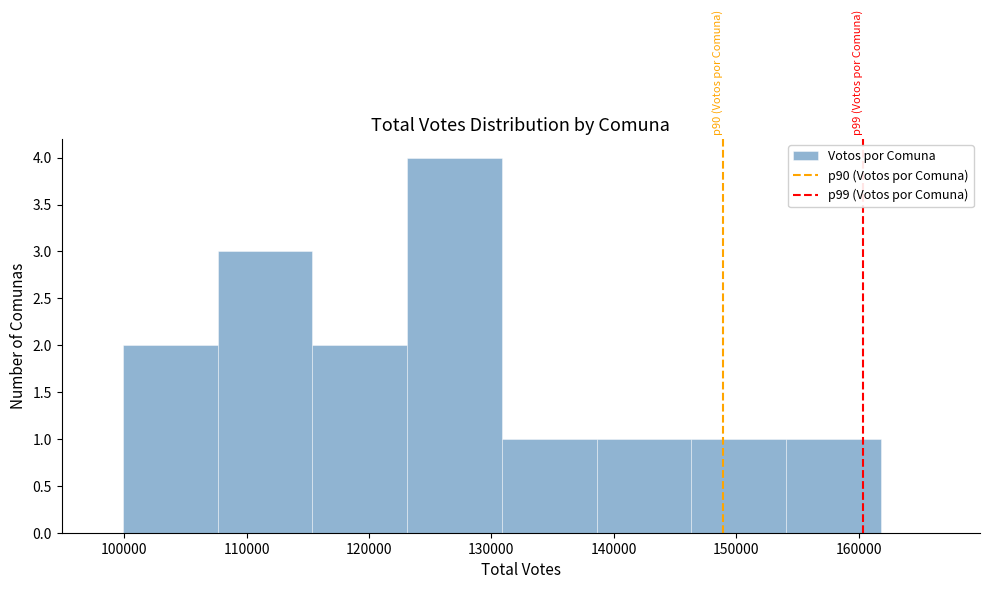

Which range on the x-axis has the tallest bar?

123000 to 131000